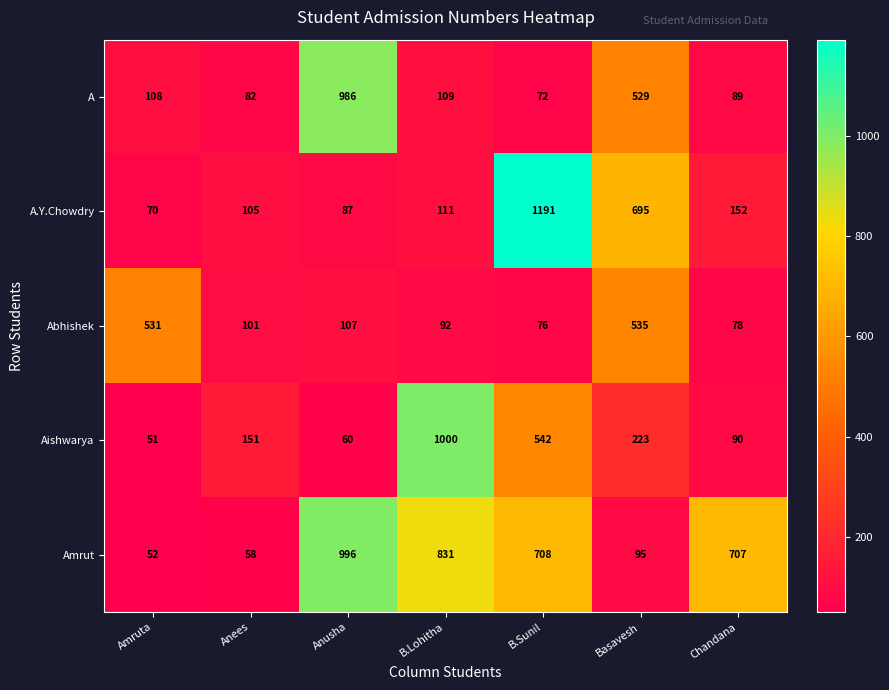

What is the sum of all Abhishek values?

1520